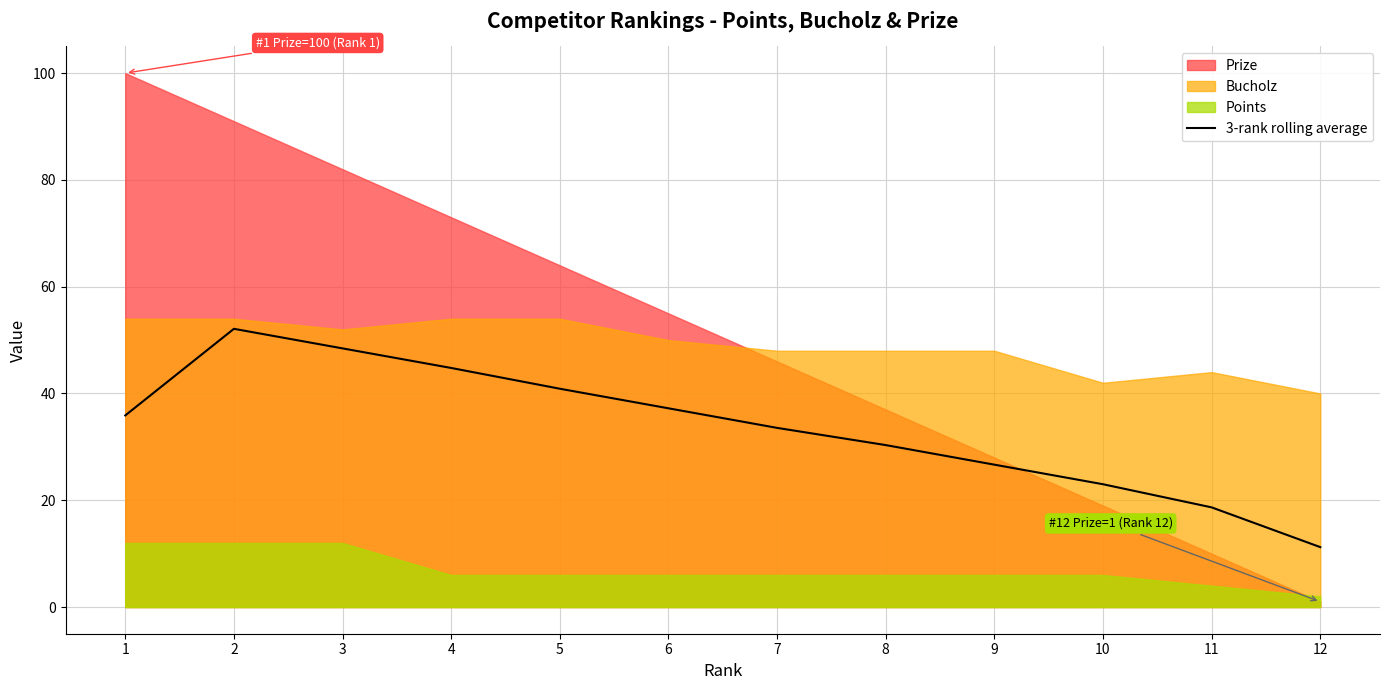

Between 8 and 6, which is larger?

6